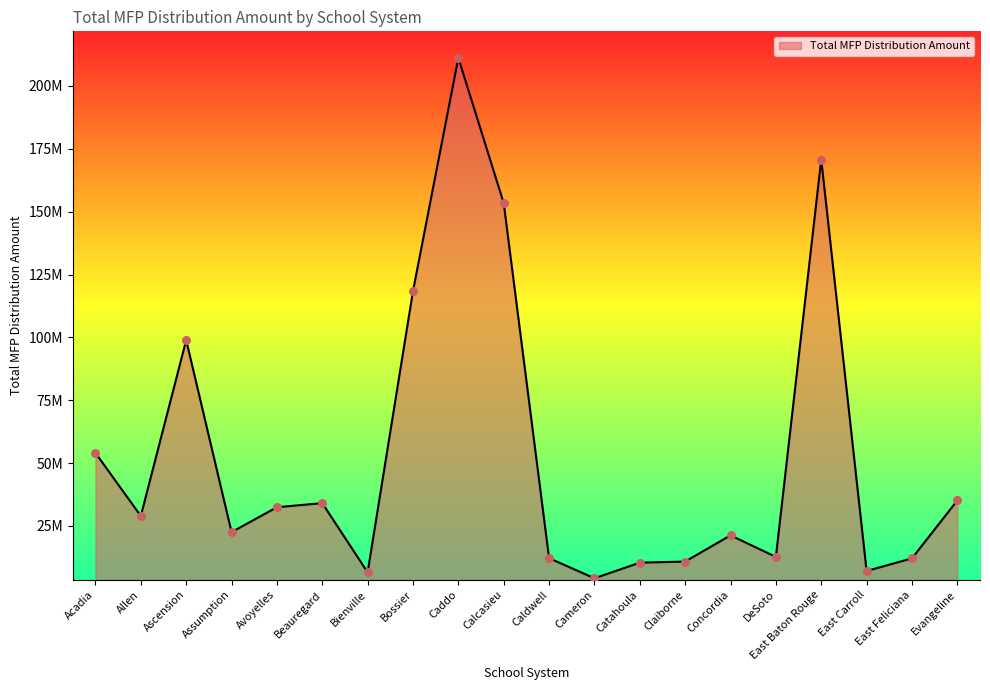

Approximately how many times larger is the value at Assumption compared to Bienville?

3.4